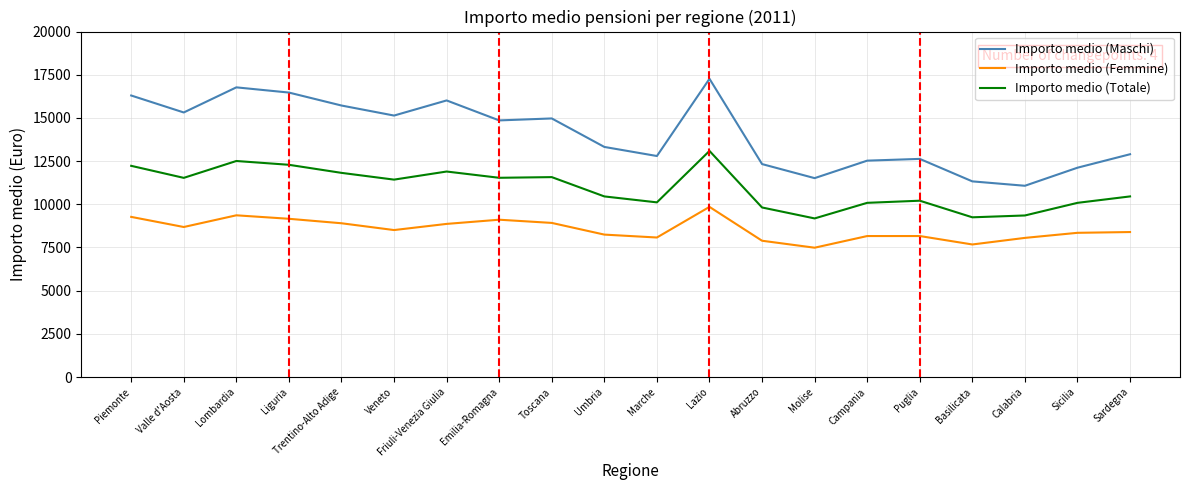

At which category does Importo medio (Totale) reach its first local valley?

Valle d'Aosta